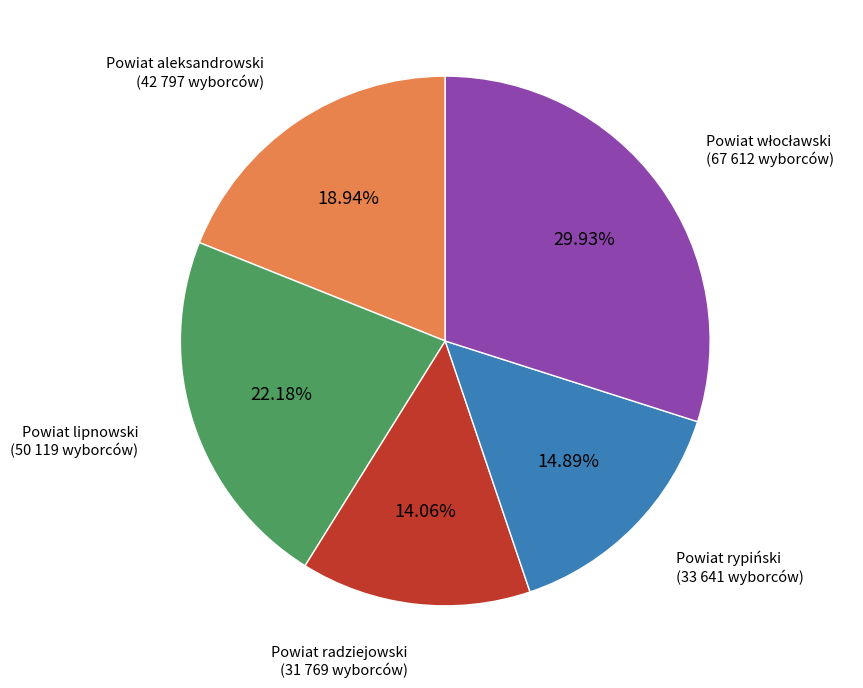

Count the number of slices in the pie.

5